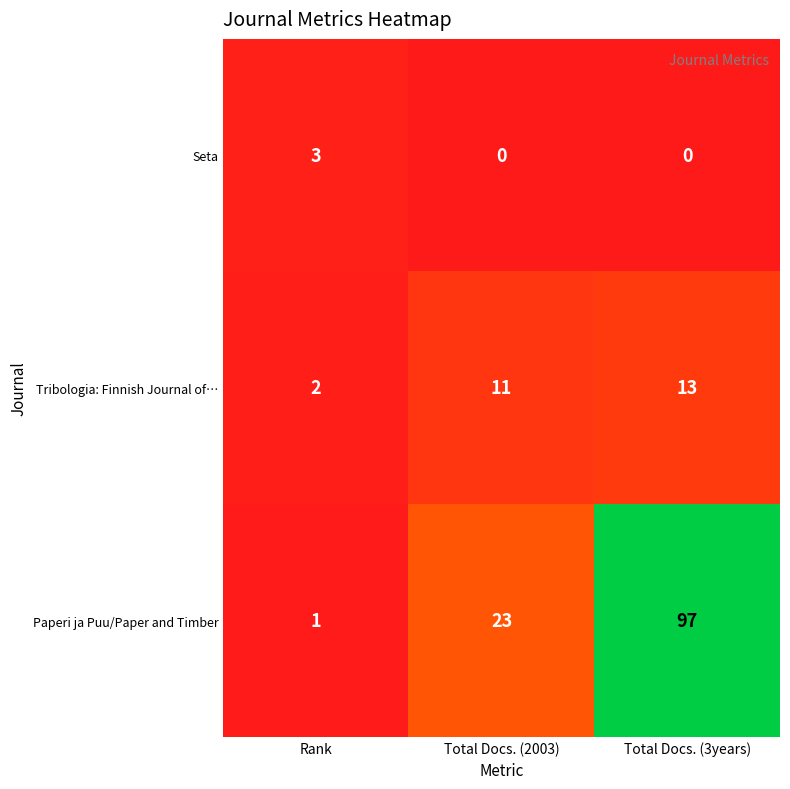

Count the Paperi ja Puu/Paper and Timber values in the range 1 to 97.

3